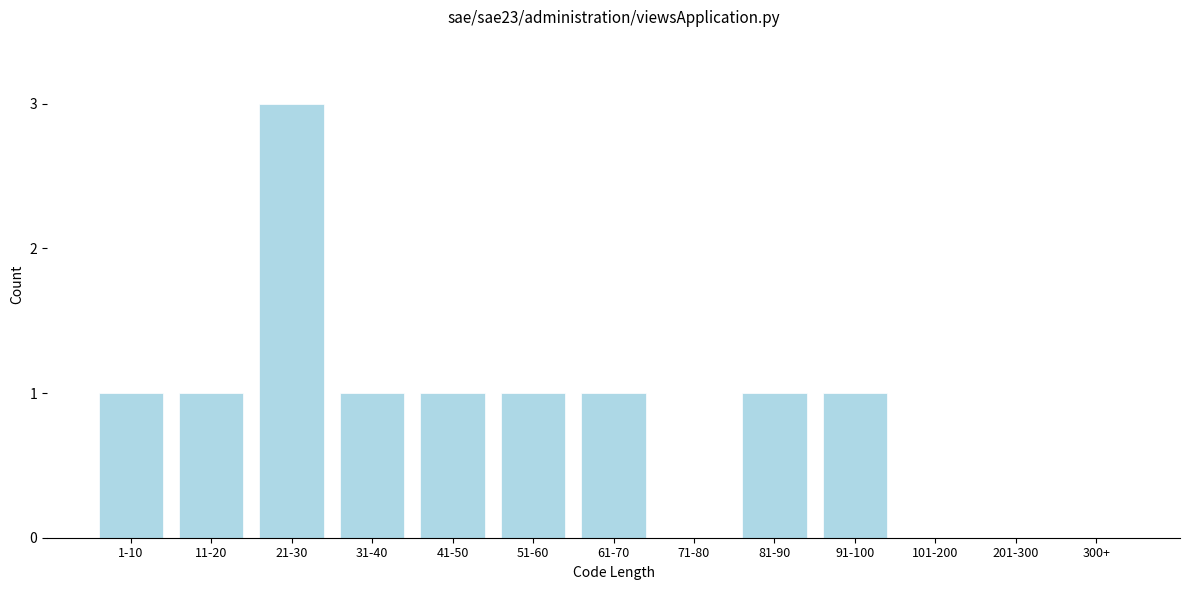

Reading left to right, extract all data points from this chart.

1-10=1	11-20=1	21-30=3	31-40=1	41-50=1	51-60=1	61-70=1	71-80=0	81-90=1	91-100=1	101-200=0	201-300=0	300+=0